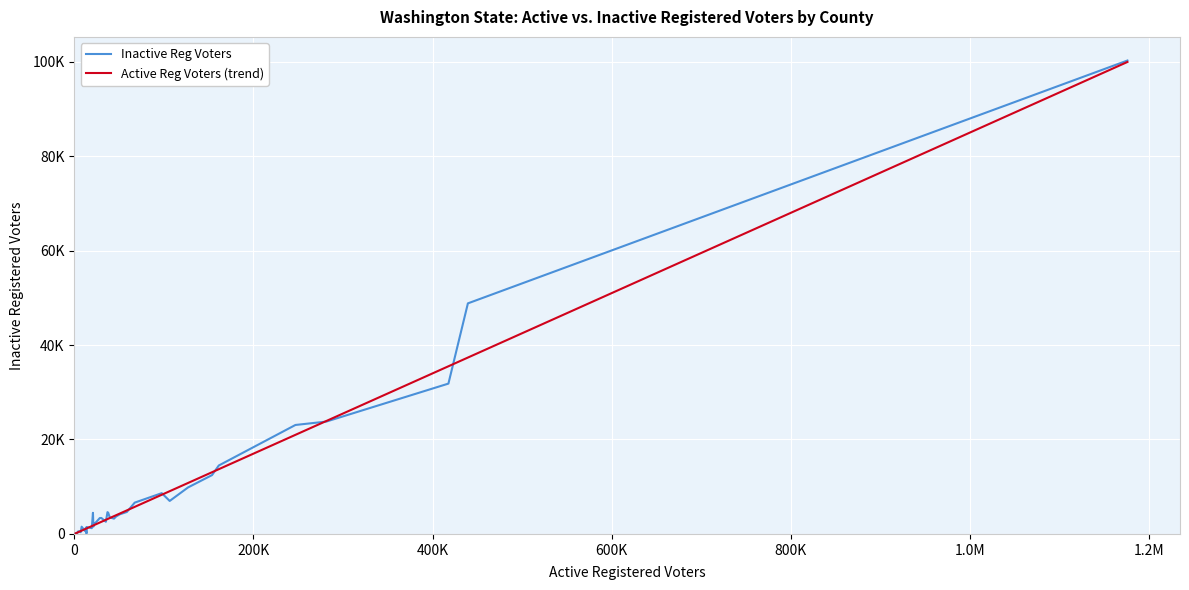

What are all the series names shown in the legend?

Inactive Reg Voters, Active Reg Voters (trend)